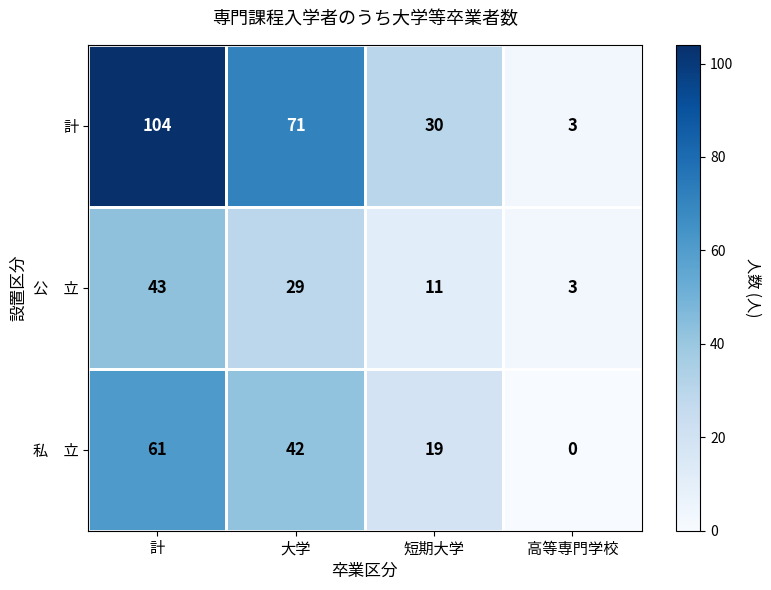

What is the total value across all series at 高等専門学校?

6